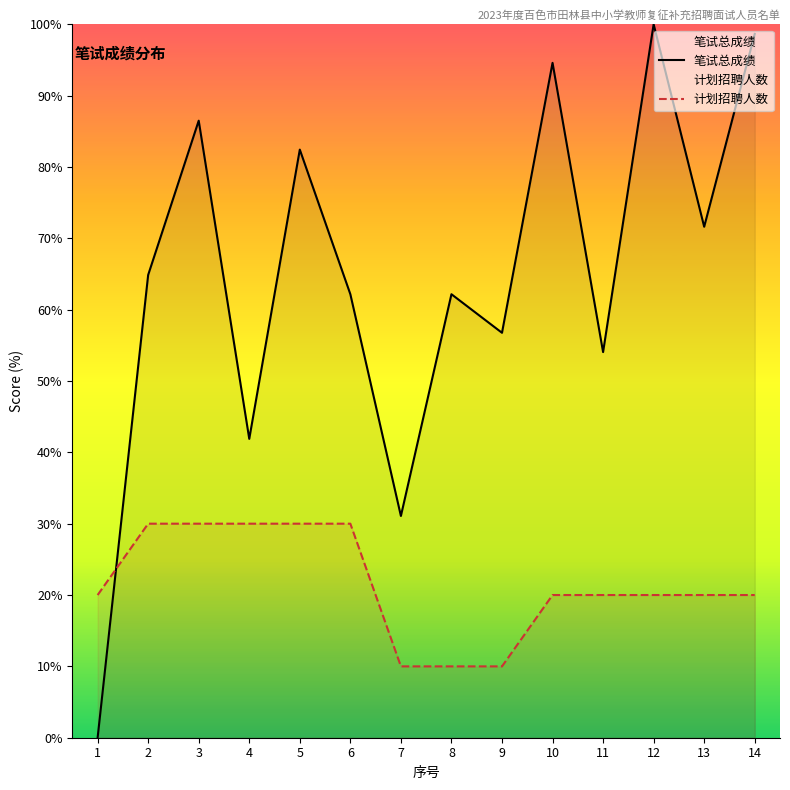

What is the value of the 计划招聘人数 point at the 4th from the left?

30.0